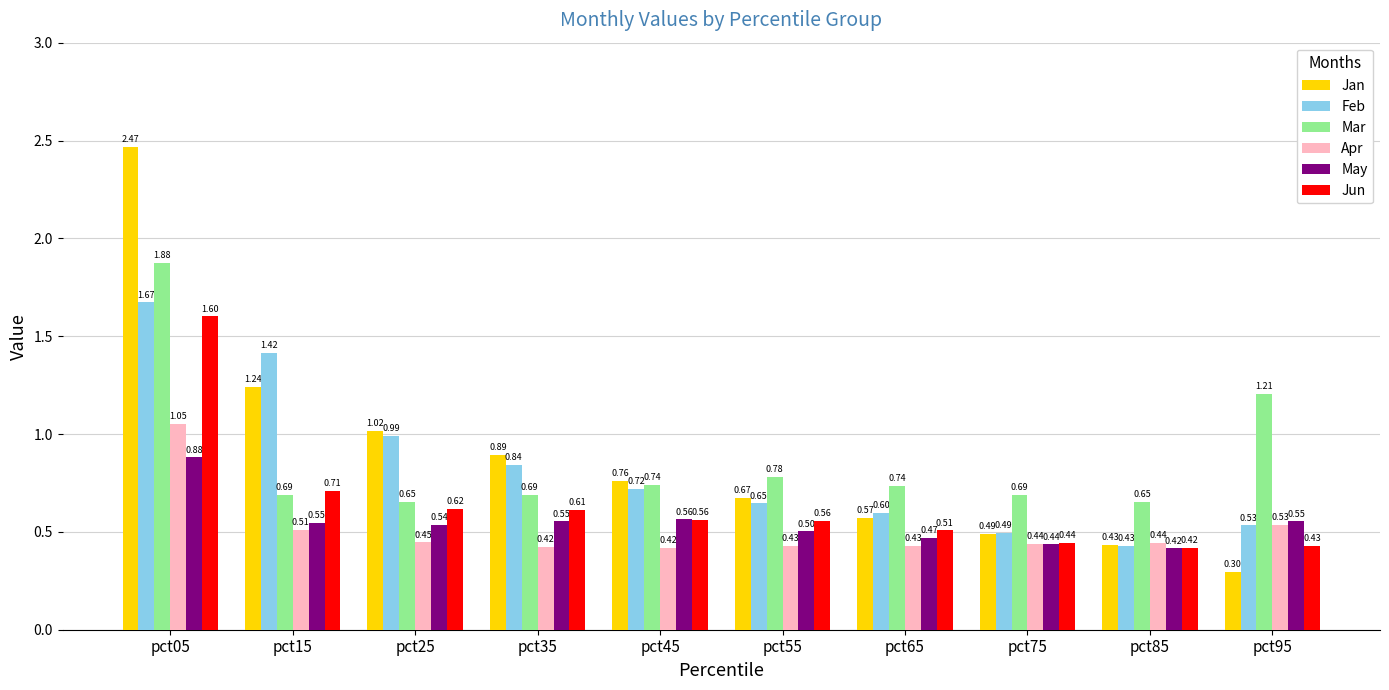

Rank the series at pct55 from lowest to highest value.

Apr, May, Jun, Feb, Jan, Mar